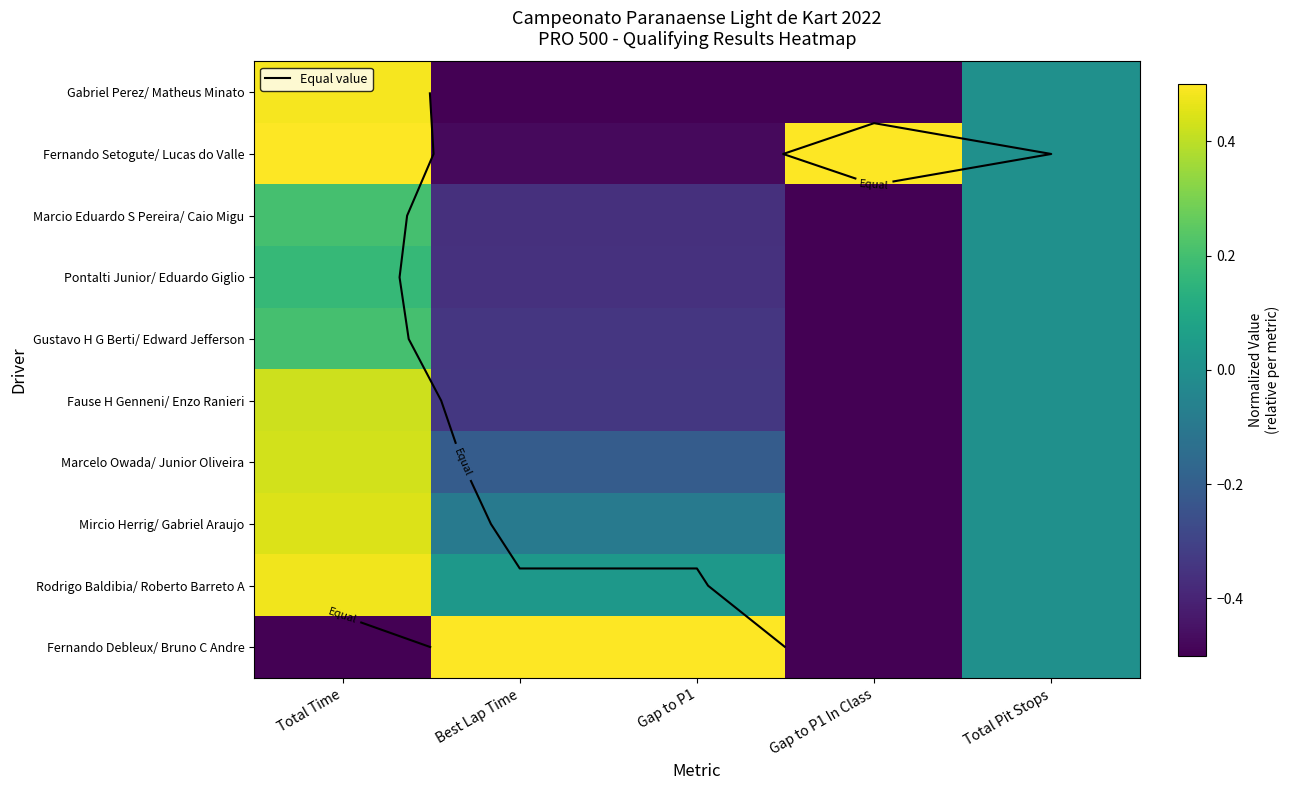

What is the minimum value for Gabriel Perez/ Matheus Minato?

-0.5